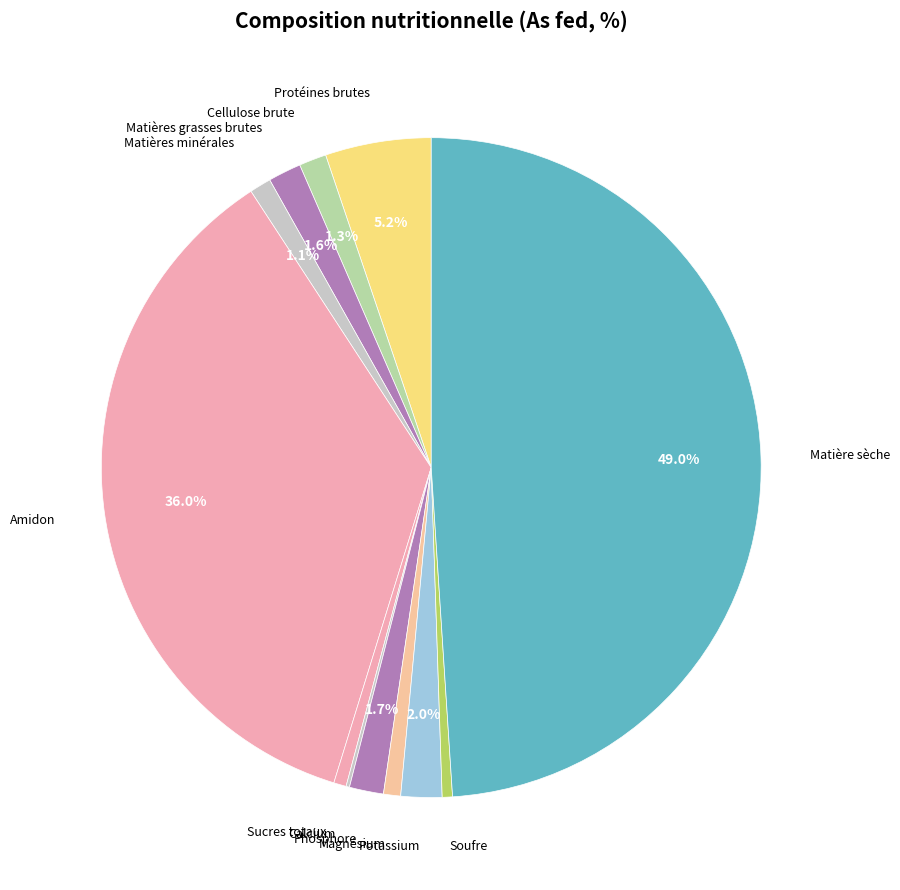

Do Protéines brutes and Sucres totaux together represent more than half of the pie?

No